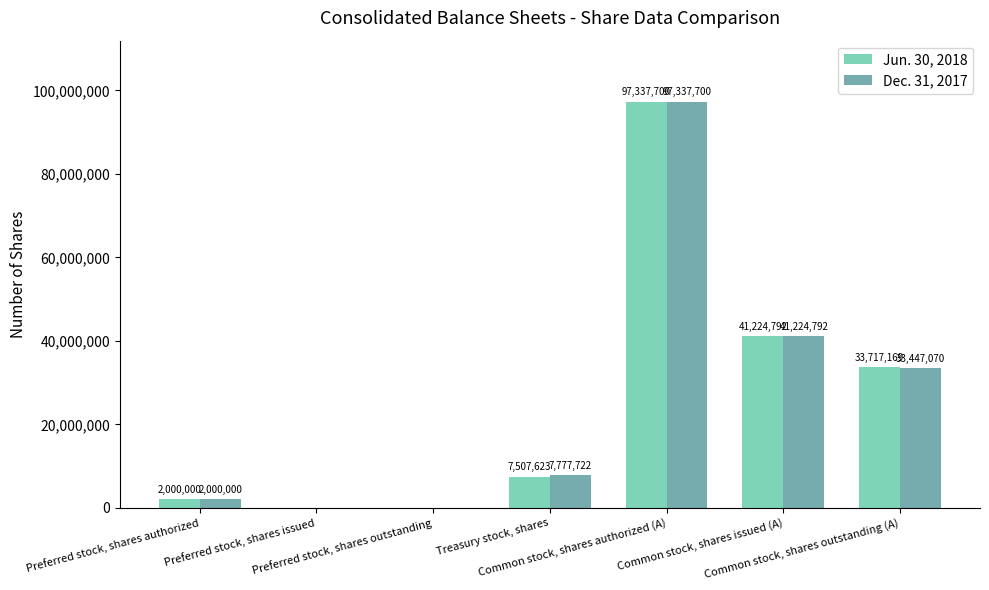

At which category is the sum across all series the highest?

Common stock, shares authorized (A)